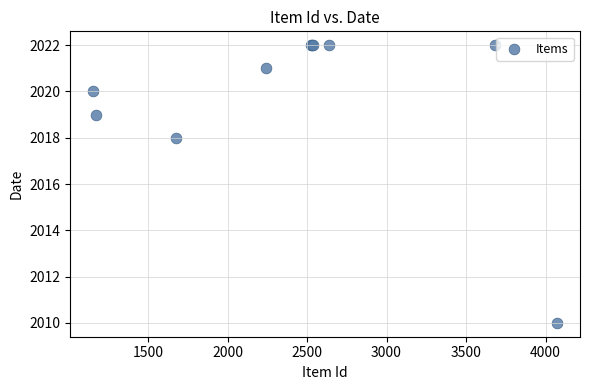

What Y value in the scatter plot is closest to 2016?

2018